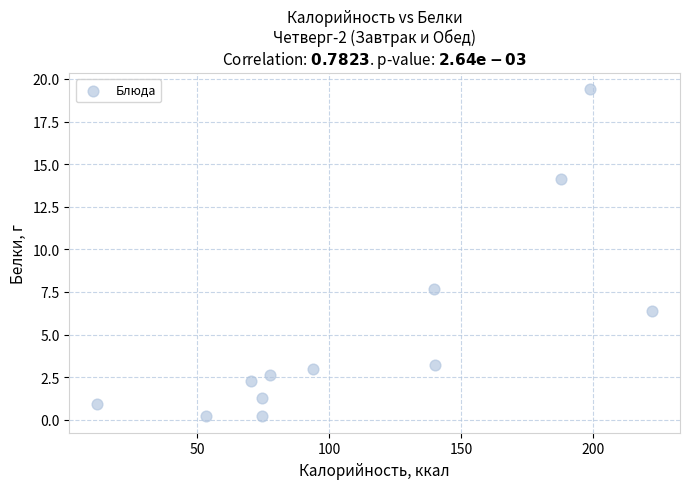

What is the average Y value?

5.1